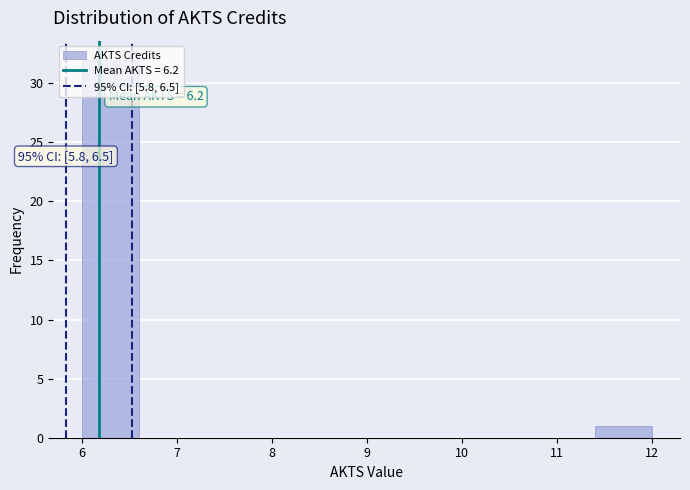

Which range on the x-axis has the tallest bar?

6.0 to 6.6